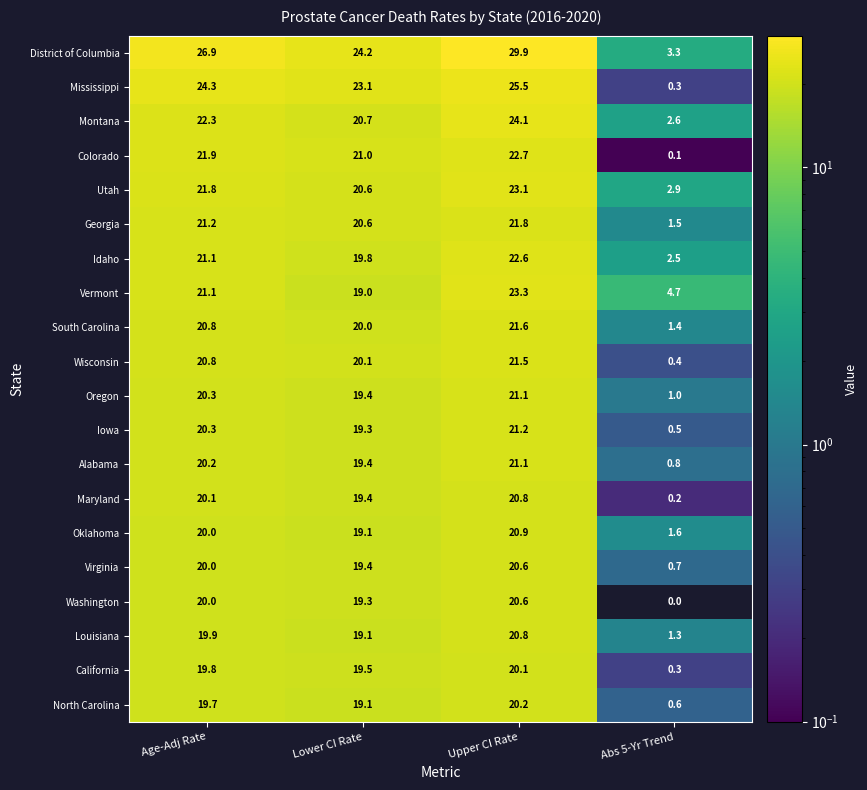

How many values in the Utah series exceed 21?

2